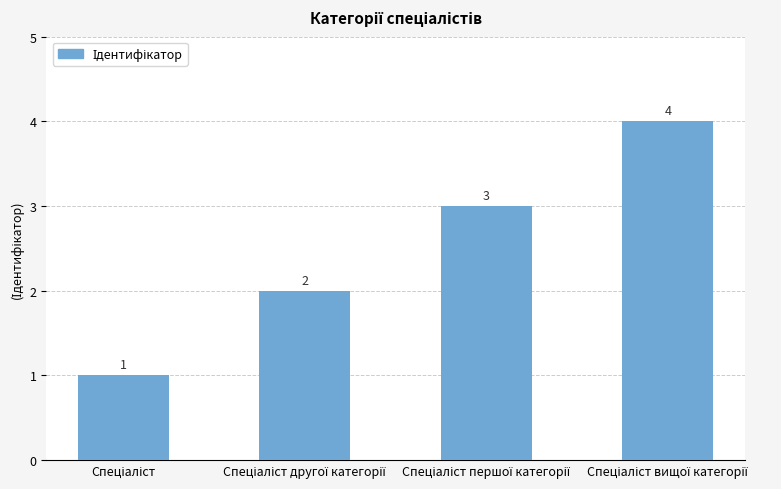

What is the maximum value shown in the chart?

4